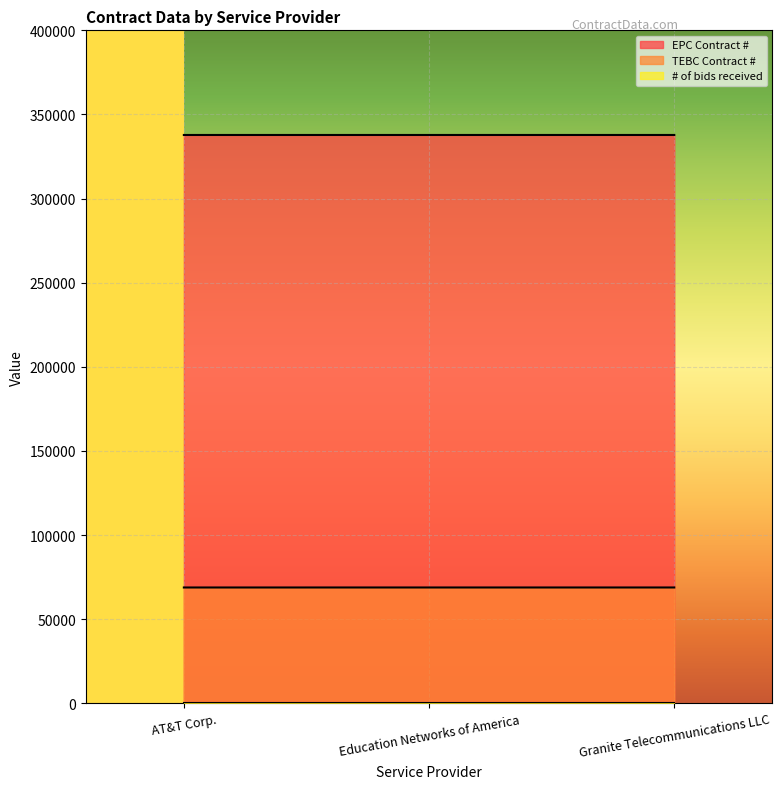

Reading left to right, what are all the values shown in this chart?

EPC Contract #: 337810	337811	337812
TEBC Contract #: 68877	68881	68879